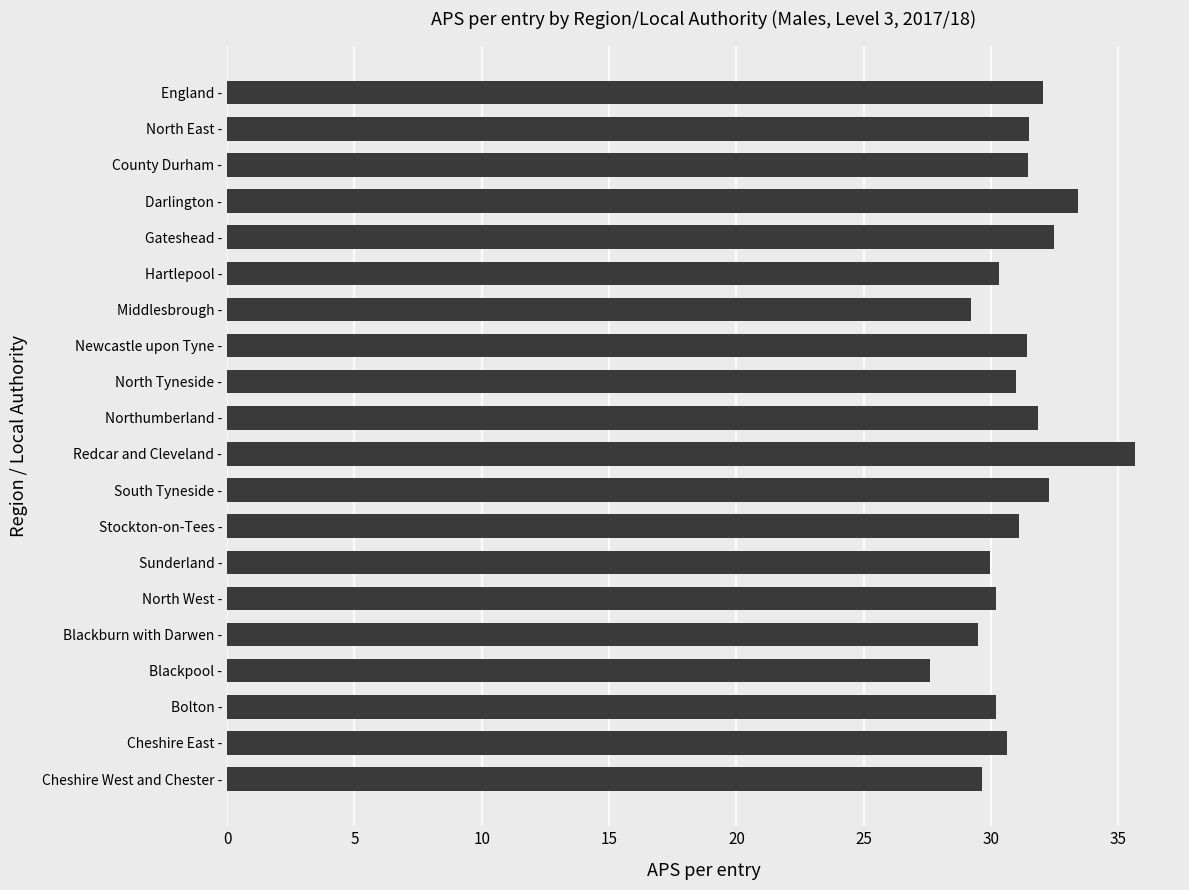

Count the number of data series in this chart.

1